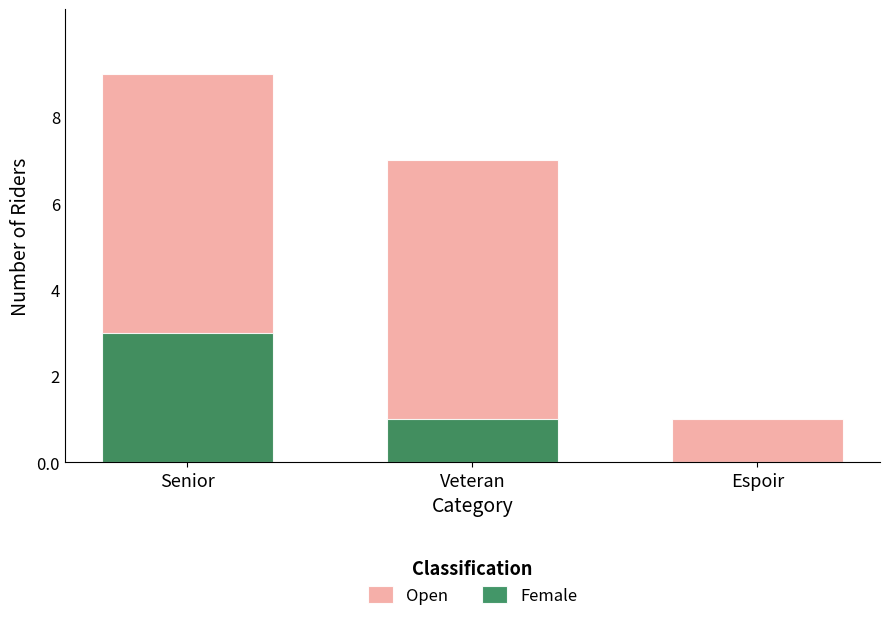

List the series in order of their peak value, highest first.

Open, Female